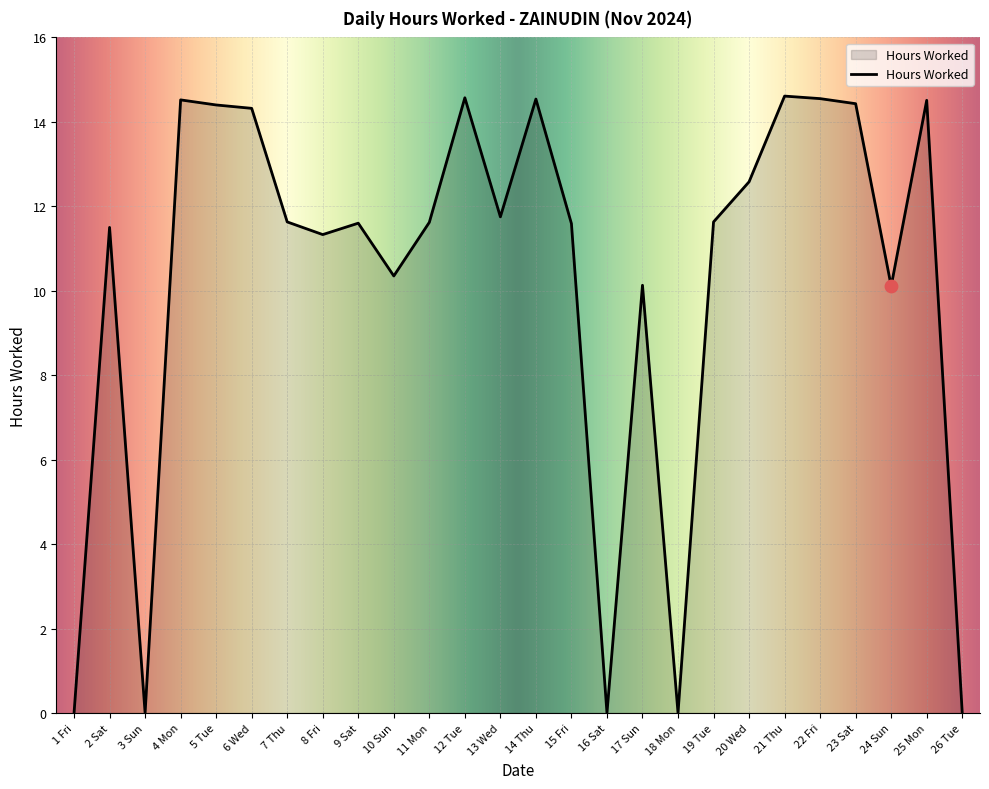

Approximately how many times larger is the value at 4 Mon compared to 19 Tue?

1.2